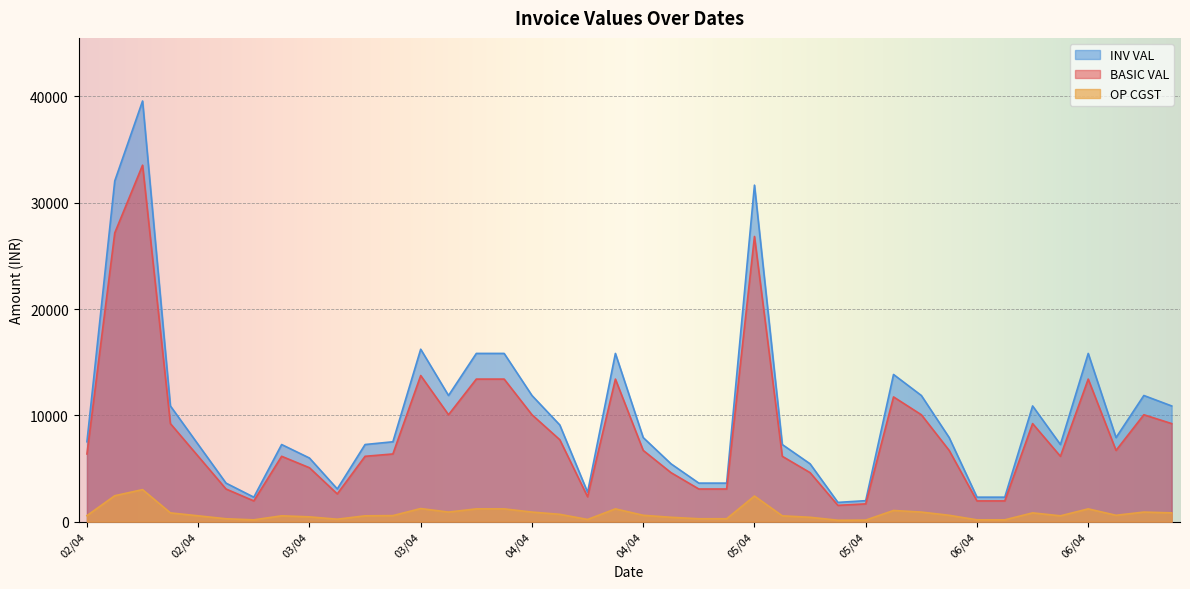

How many lines are shown in the chart?

3